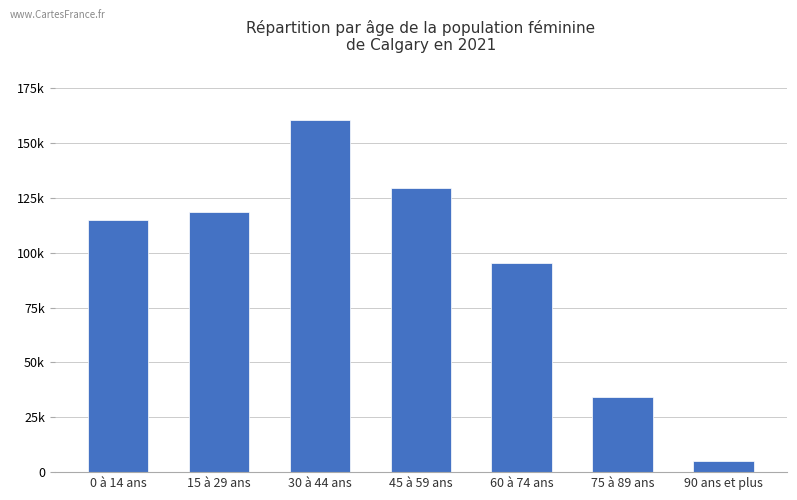

What is the sum of the values at 60 à 74 ans and 45 à 59 ans?

225015